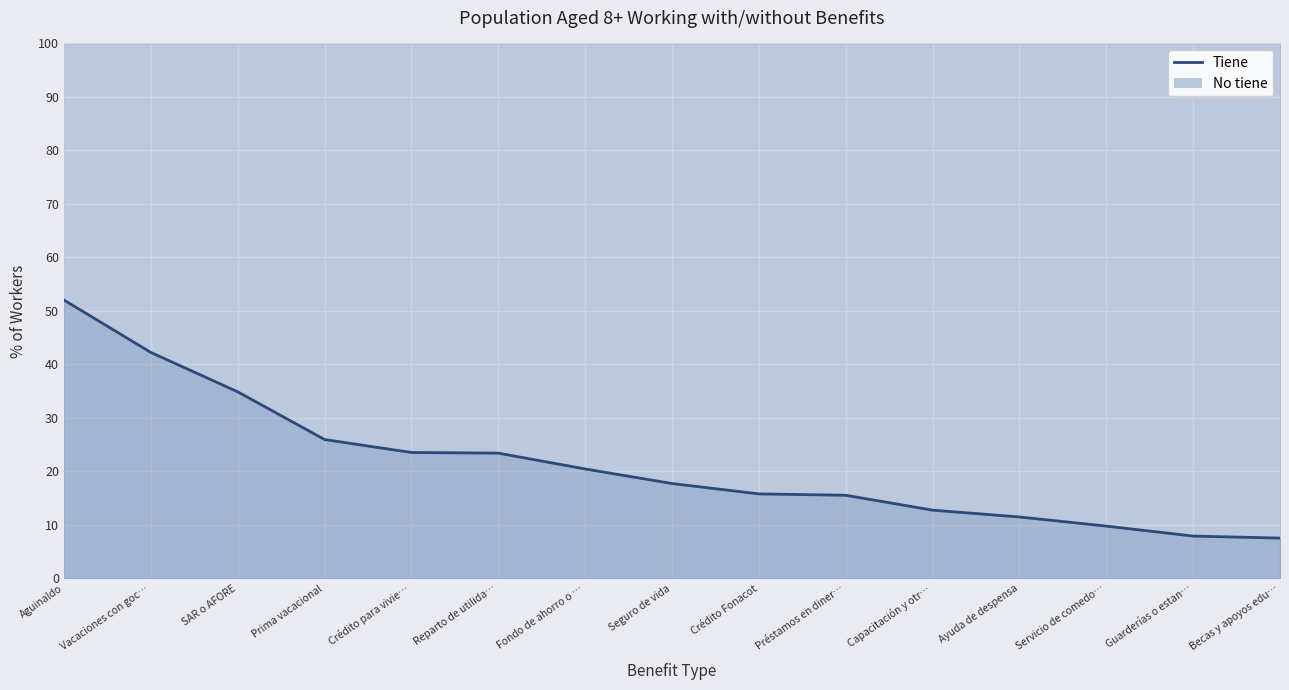

What position from the right is Capacitación y otr…?

5